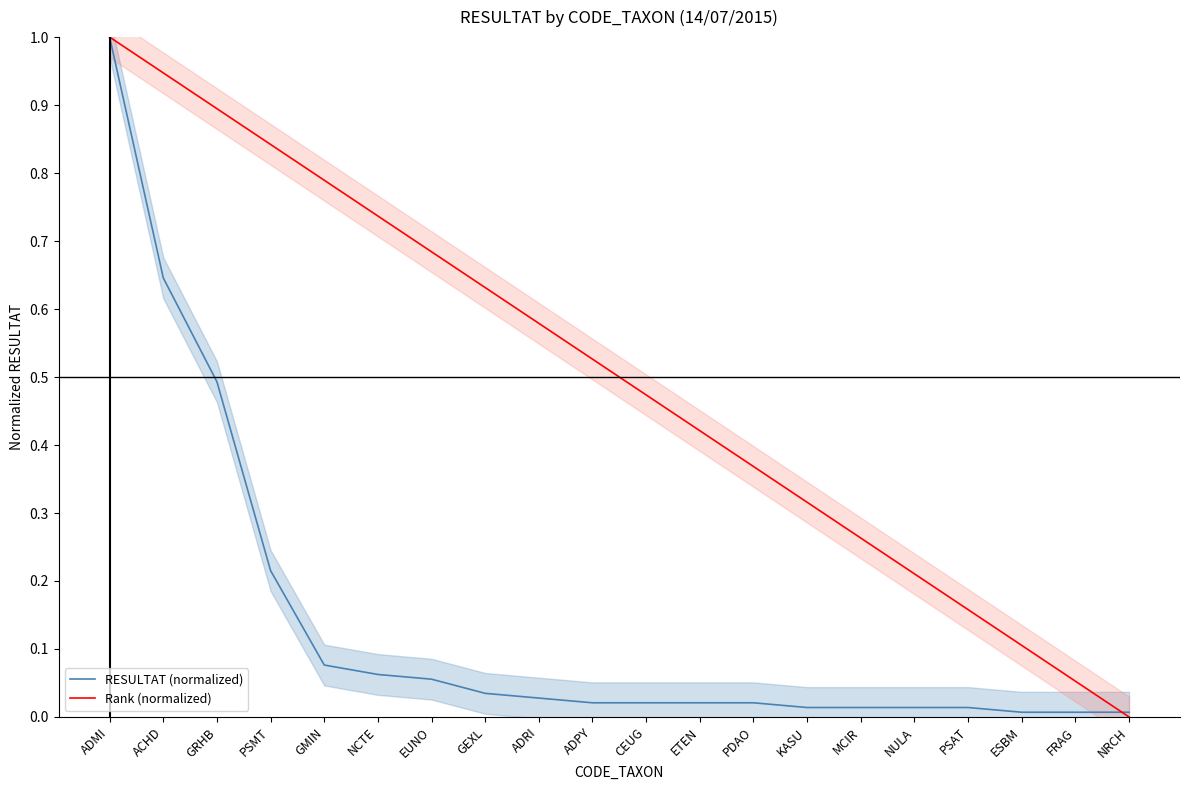

Is it true that RESULTAT (normalized) equals 0.5 at GRHB?

True